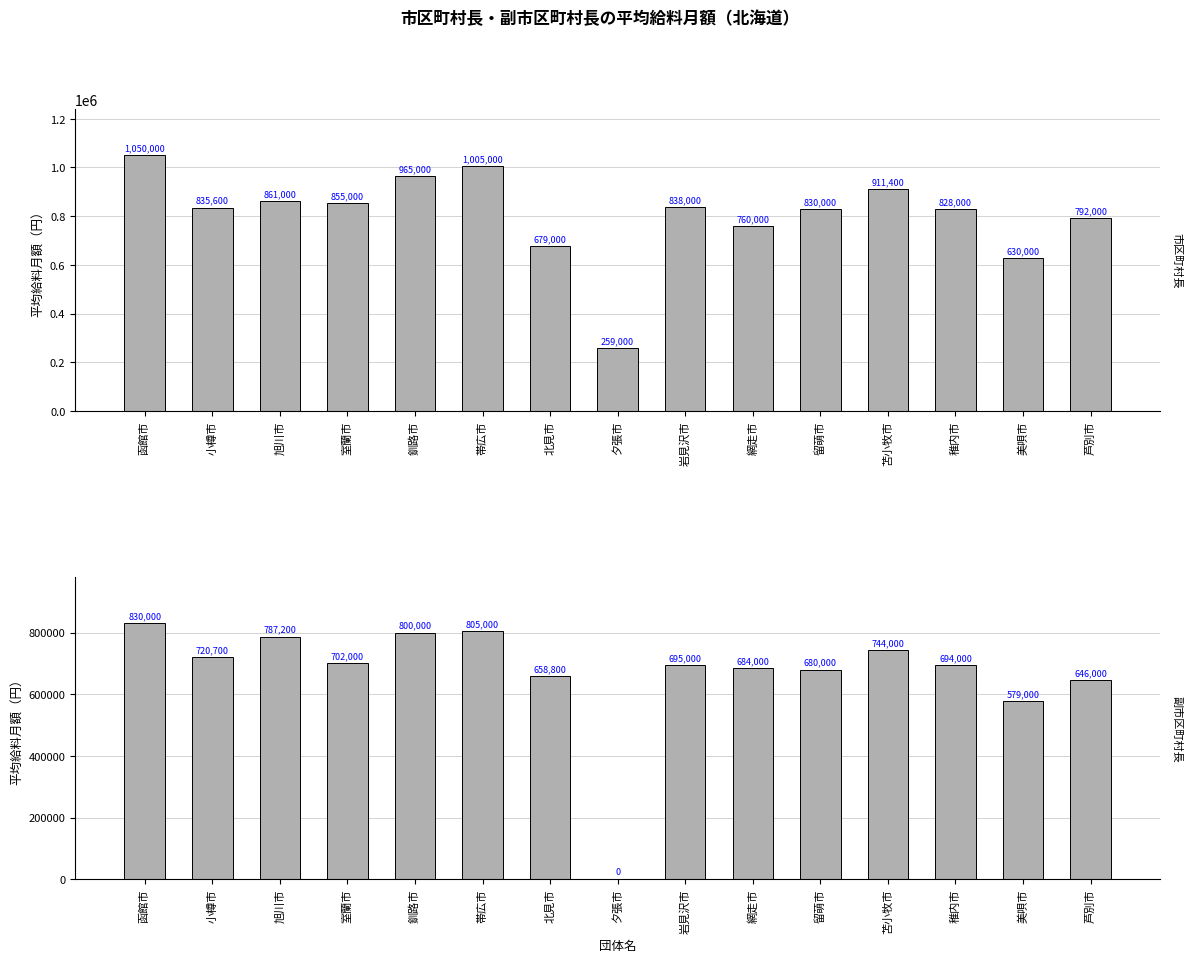

Rank the series by their maximum value, from lowest to highest.

副市区町村長, 市区町村長